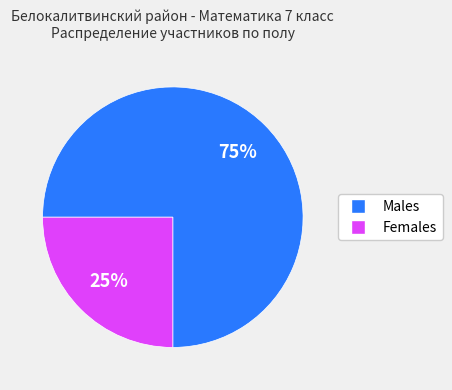

Is there a majority slice in this chart?

Yes